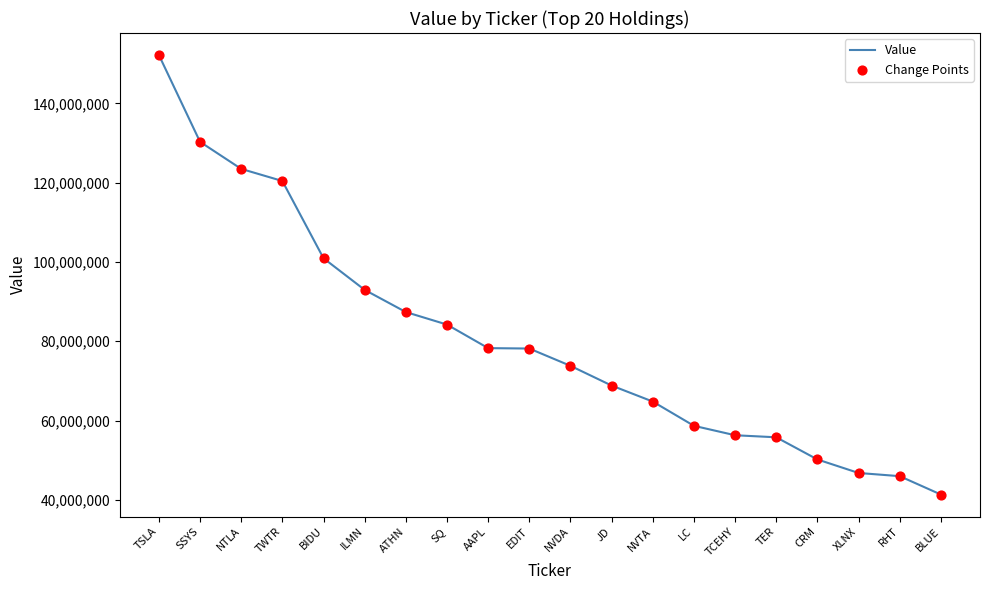

What is the greatest value displayed?

152227000